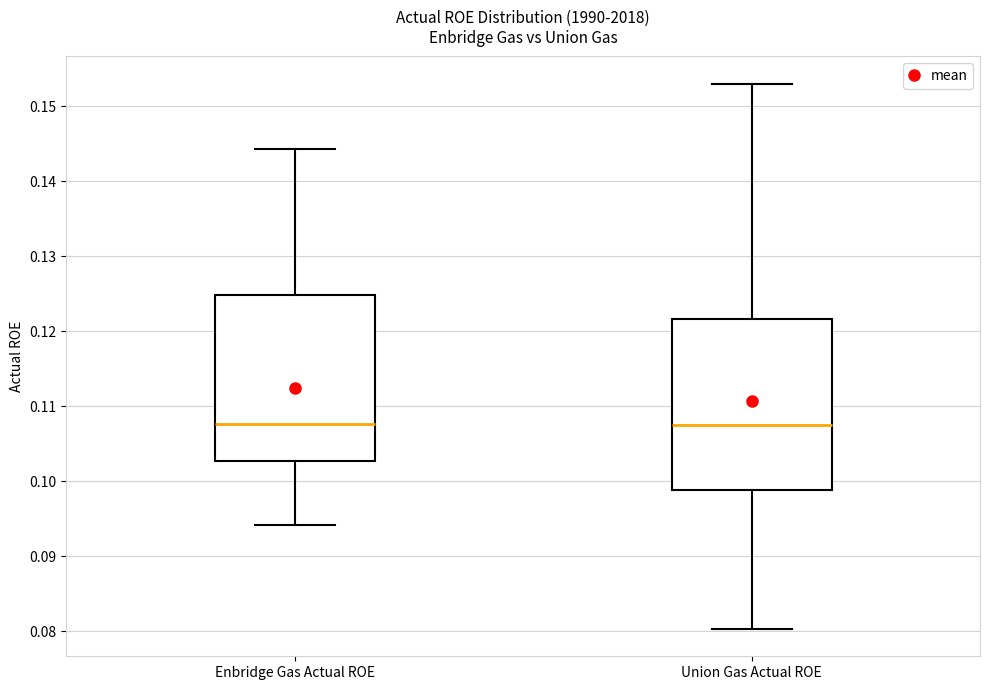

Where is the lower edge of the box for Enbridge Gas Actual ROE on the y-axis? The values are not printed on the chart, so give them approximately, as read against the axis.

0.103